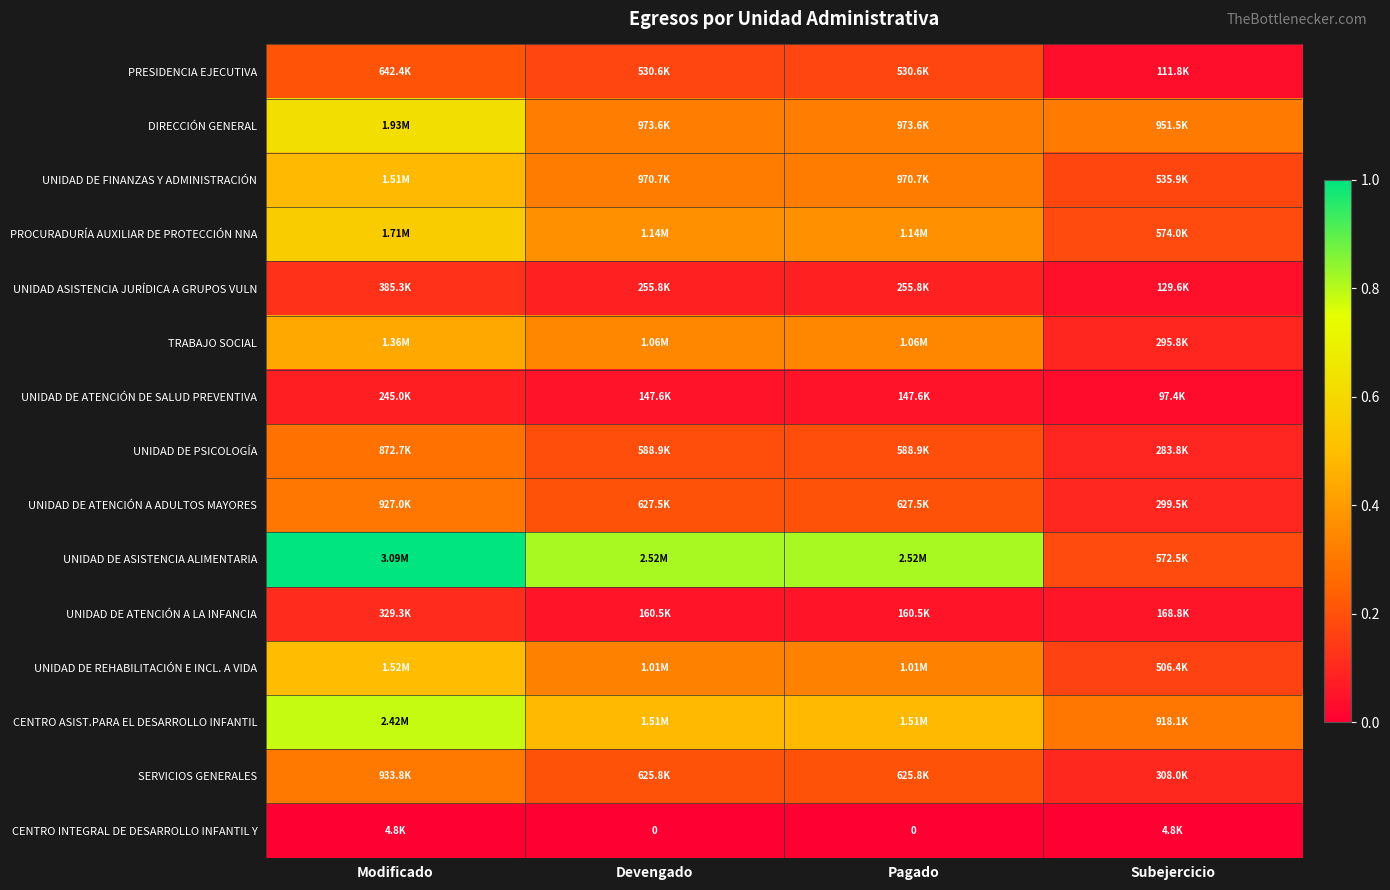

List the labels in order of UNIDAD DE REHABILITACIÓN E INCL. A VIDA value, smallest first.

Subejercicio, Devengado, Pagado, Modificado